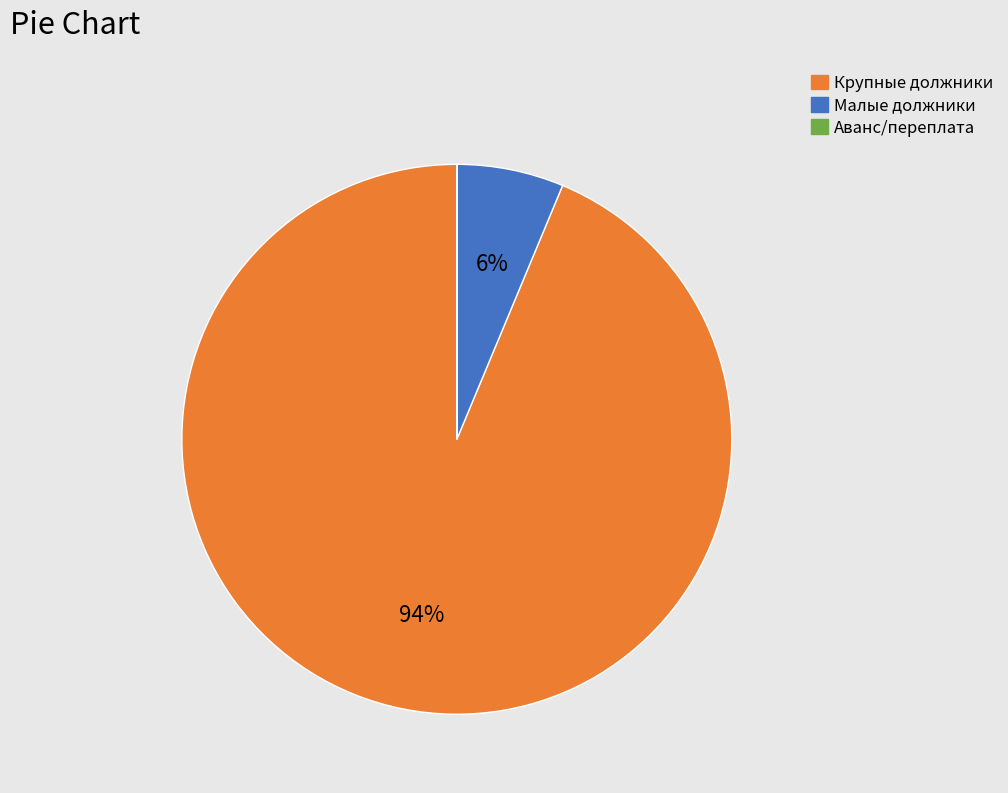

Is there a majority slice in this chart?

Yes